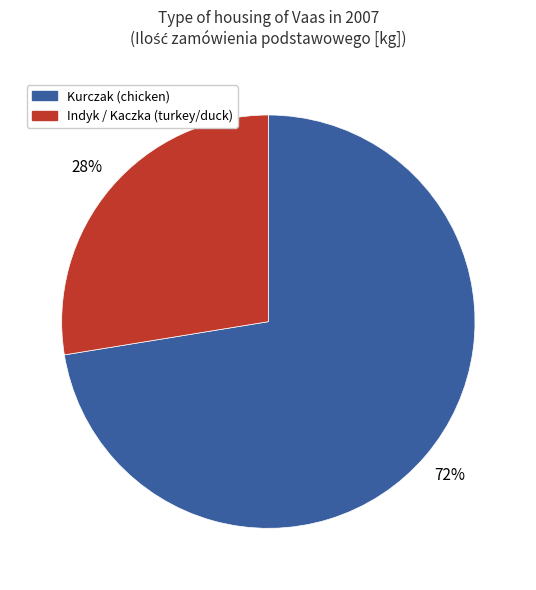

To the nearest percent, what is the average slice percentage?

50%